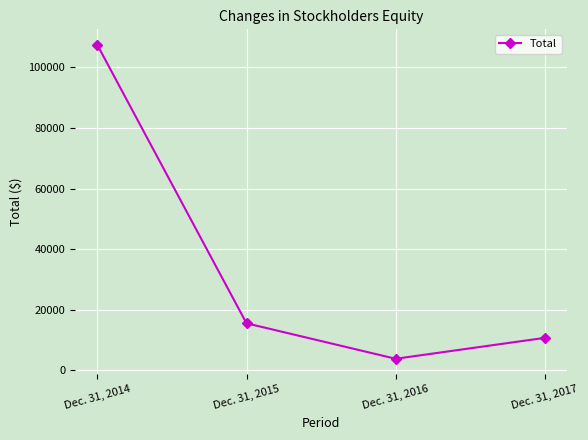

How many series are shown in this chart?

1